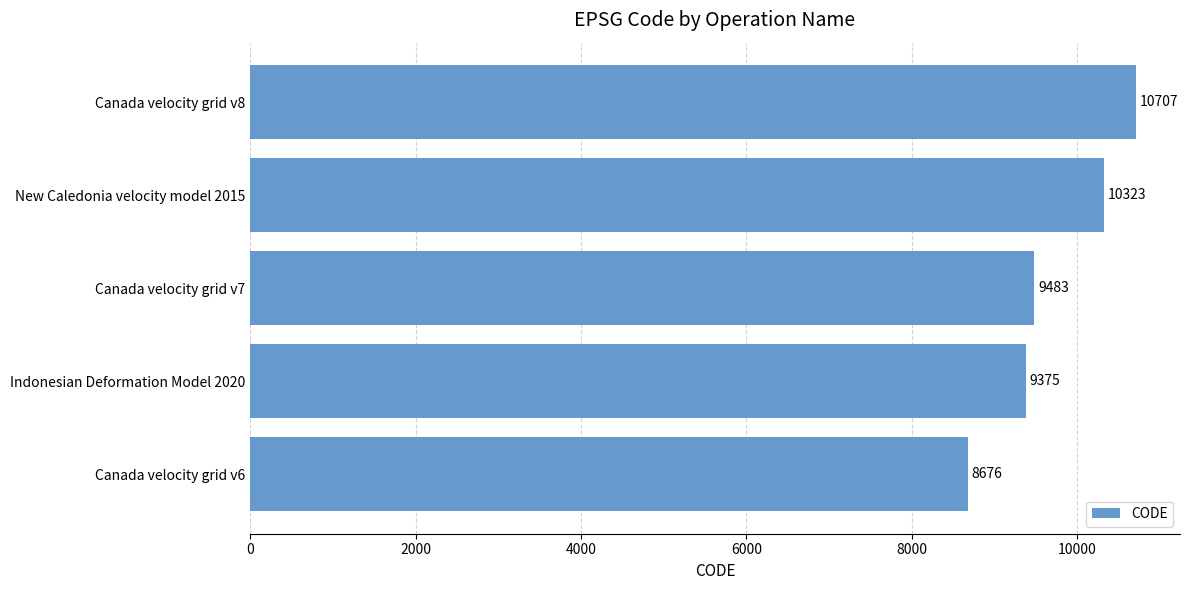

Reading top to bottom, extract all data points from this chart.

10707	10323	9483	9375	8676